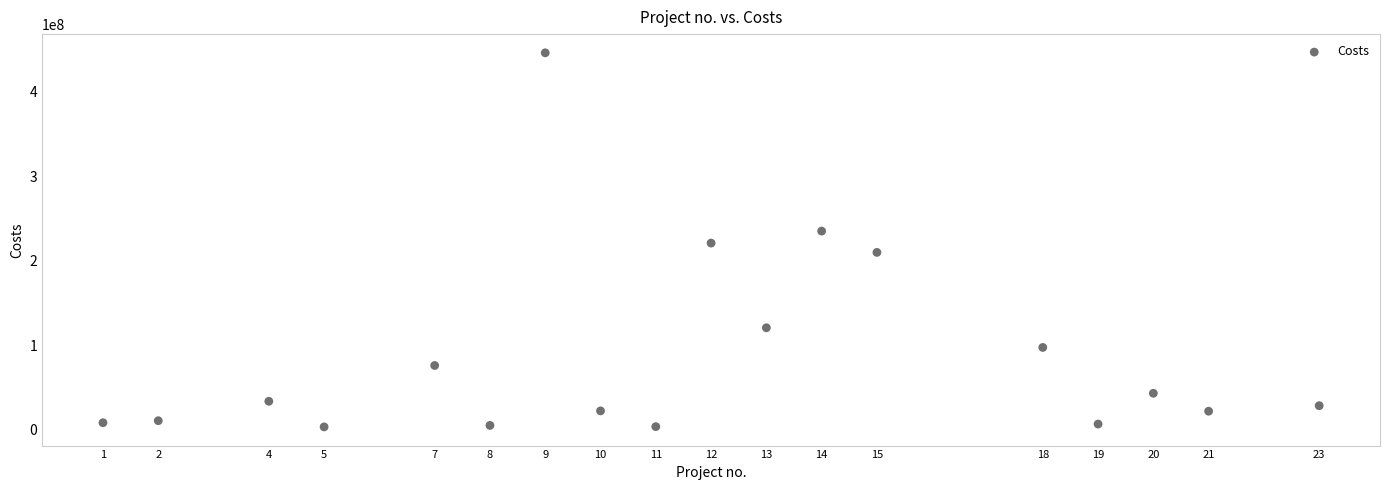

What is the range of X values (max minus min)?

22